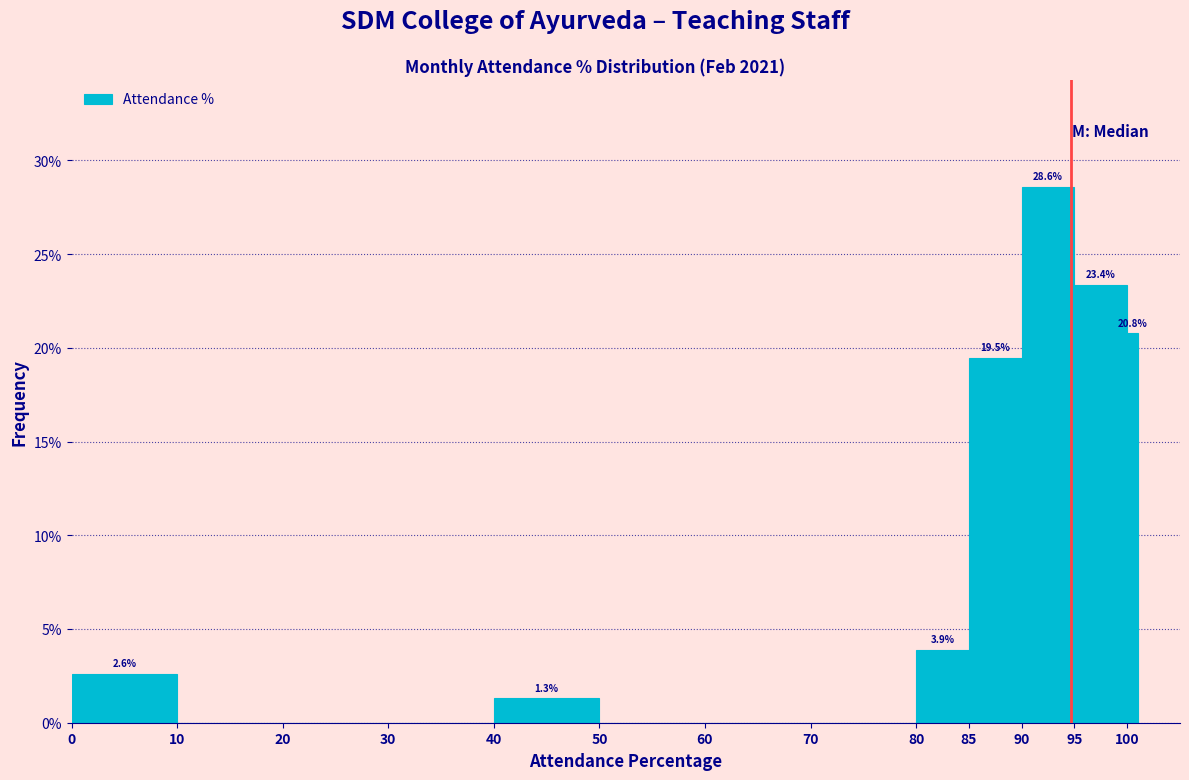

Read against the x-axis, roughly where is the centre of the tallest bar?

92.5